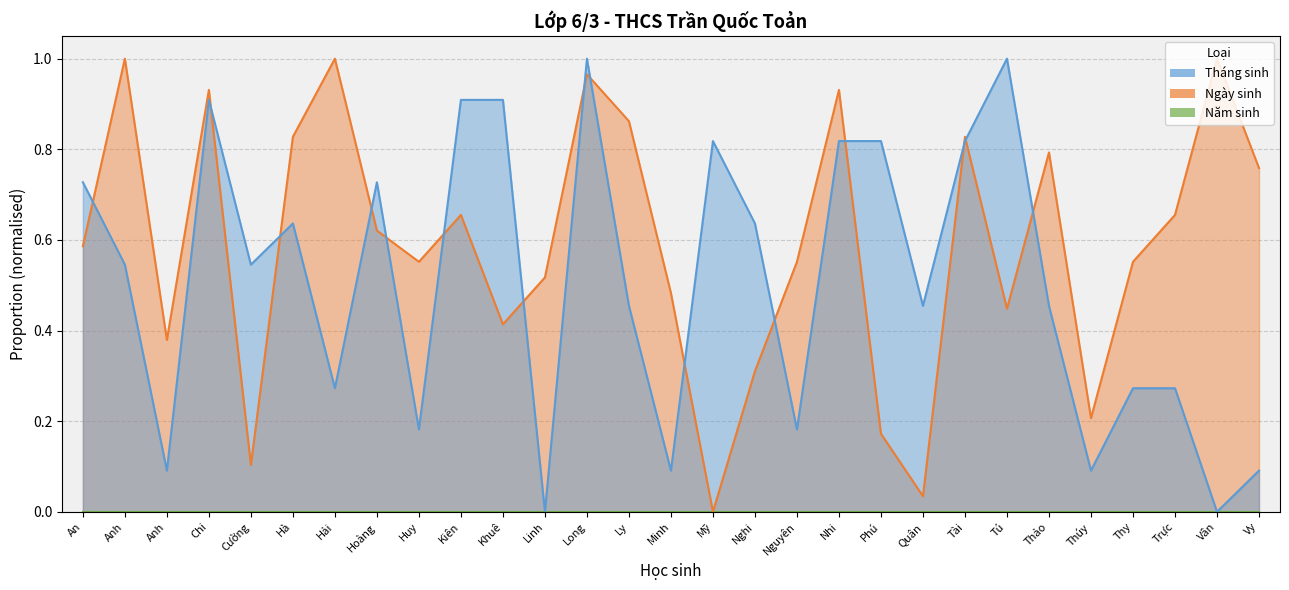

True or false: Ngày sinh has a value of 0.8 at Vy.

True